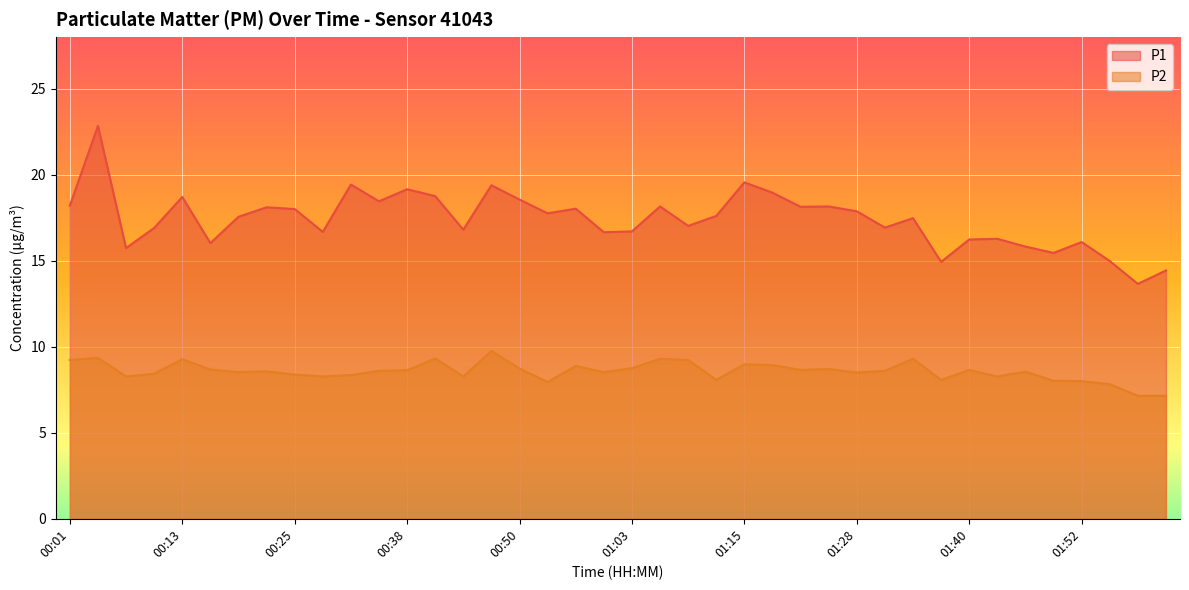

What is the label of the 14th point from the left?

00:41